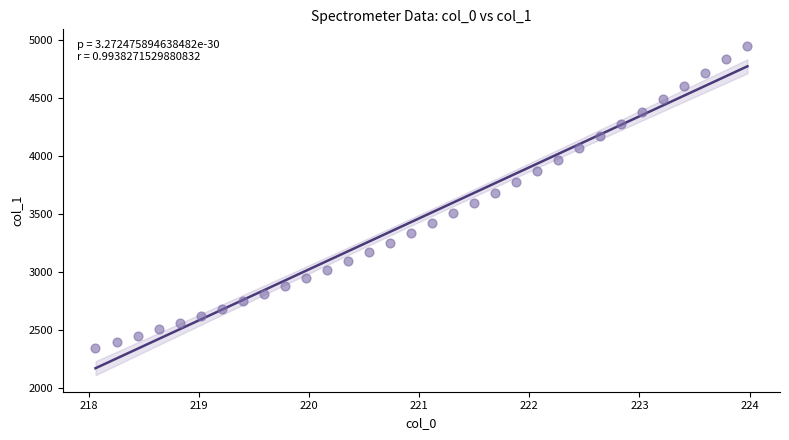

Count the number of points in this scatter plot.

32